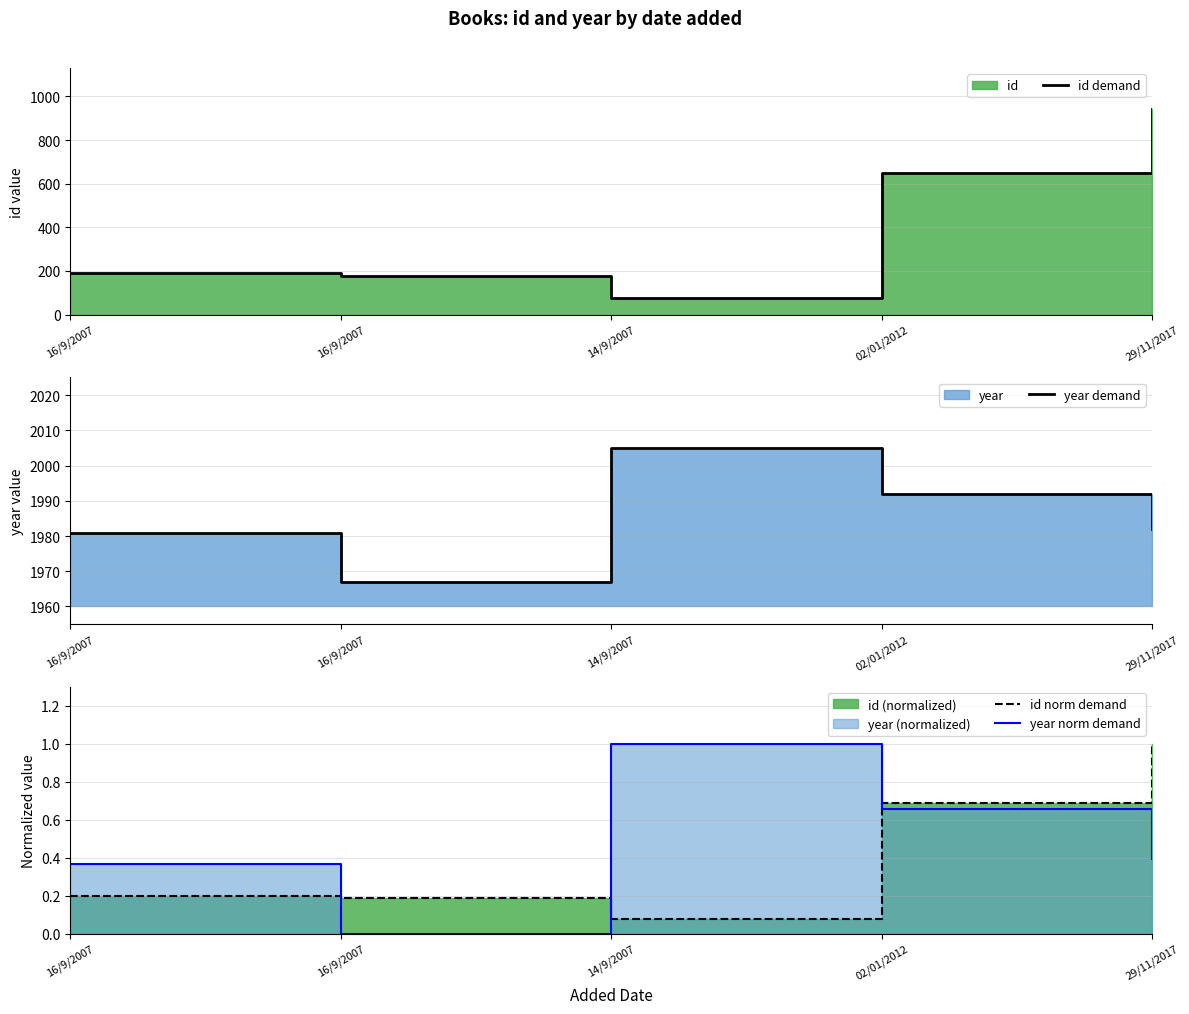

What is the sum of all year norm demand values?

2.4